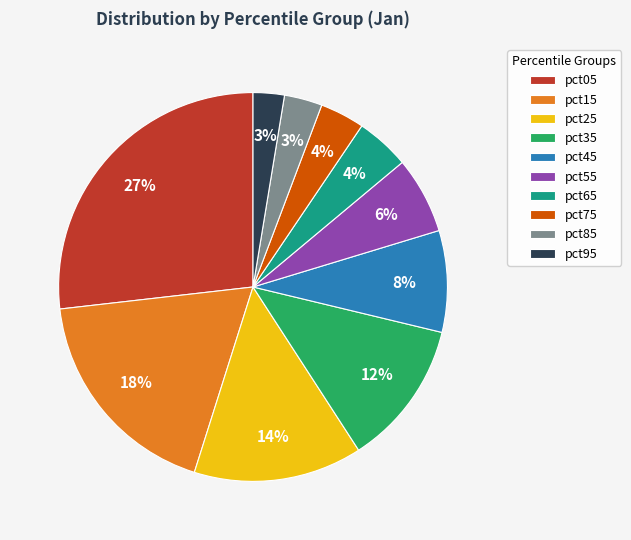

Which slice is the largest?

pct05